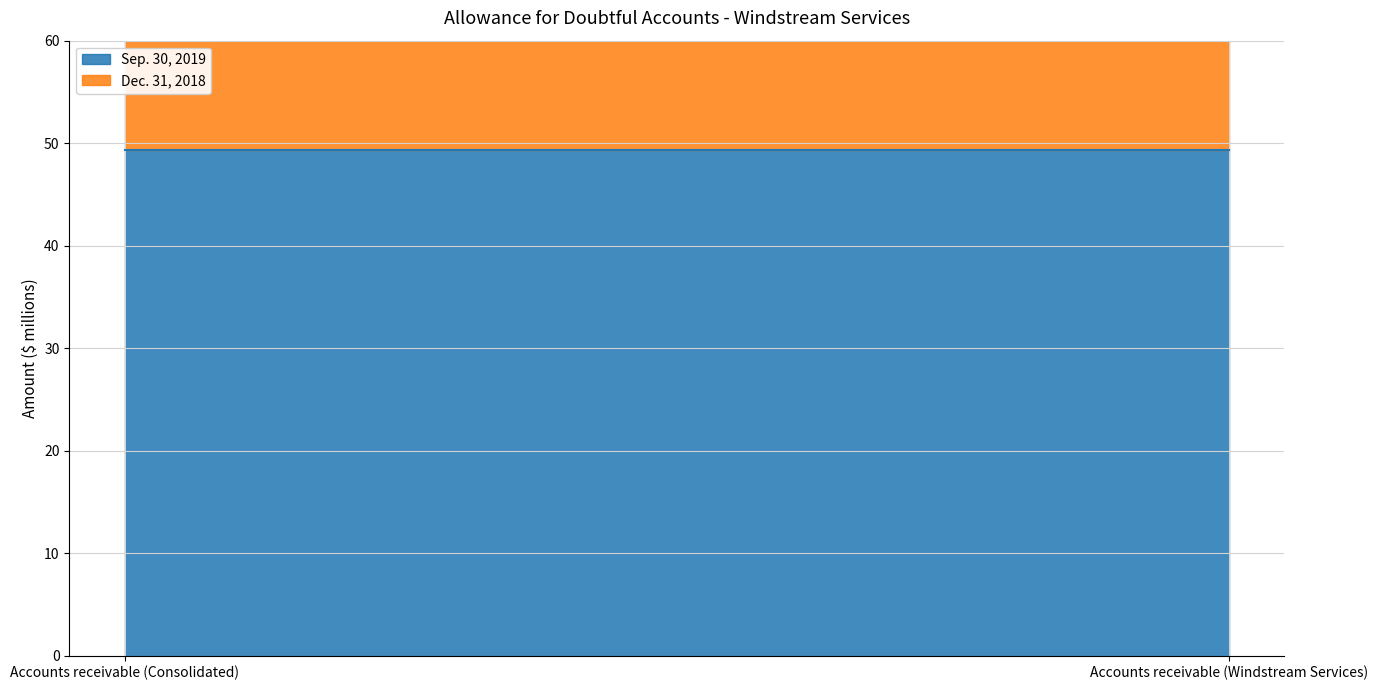

What is the maximum value shown in the chart?

49.3